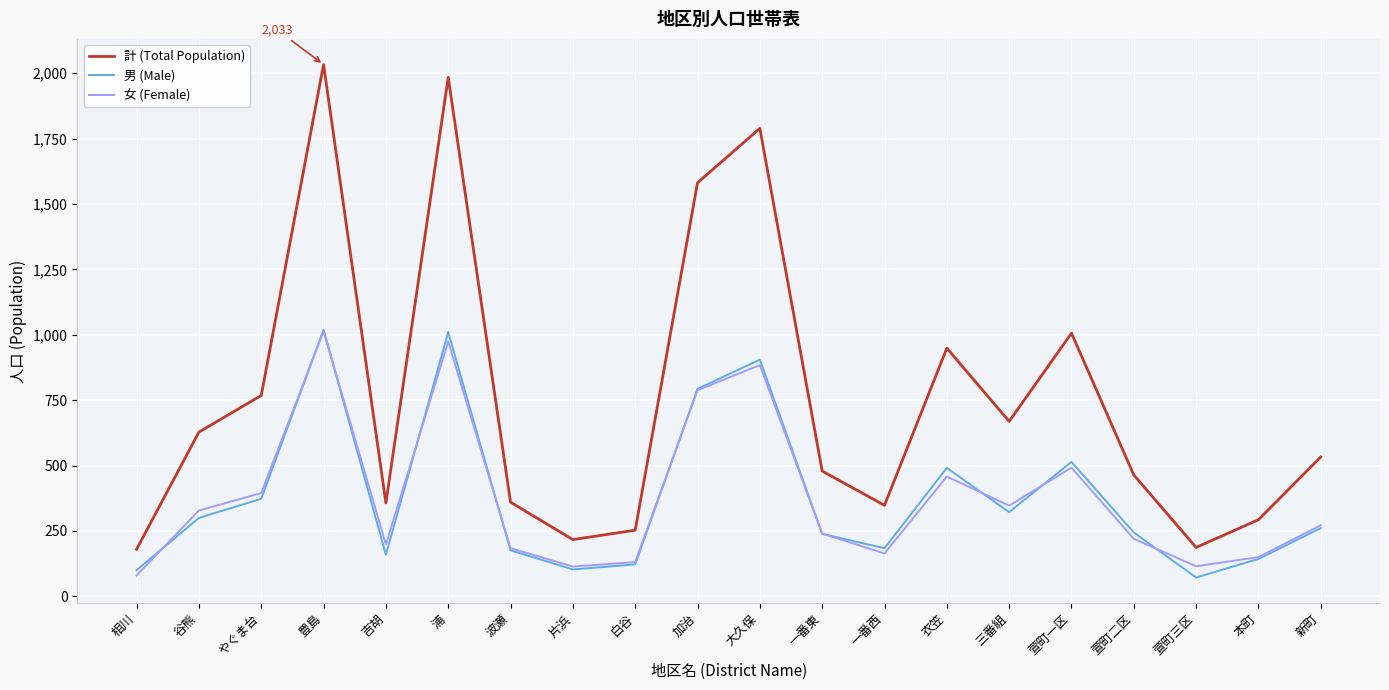

At which category is the sum across all series the highest?

豊島